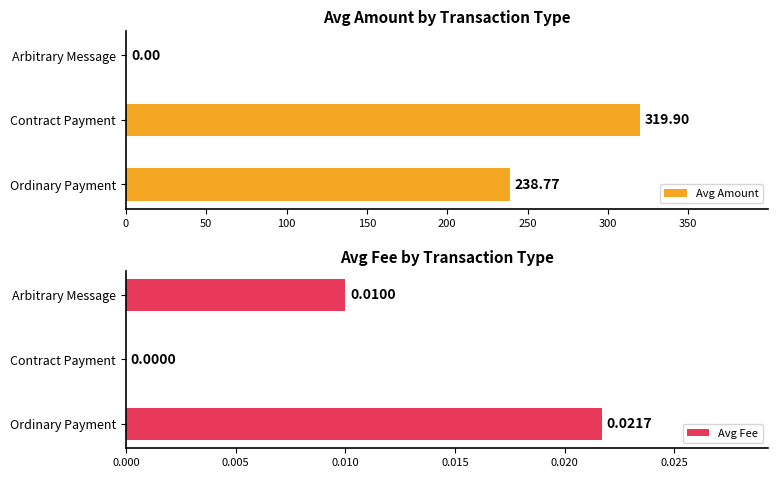

How many Avg Fee values are between 0 and 1?

3